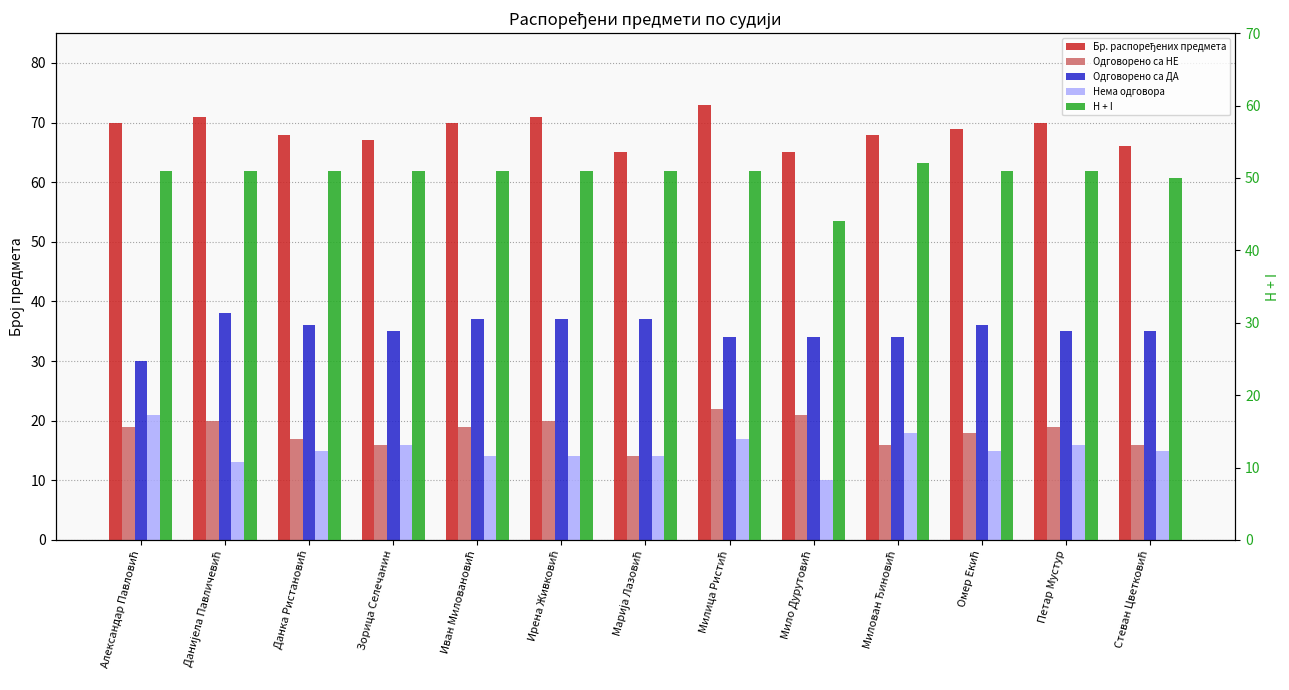

How many categories are shown in the chart?

13